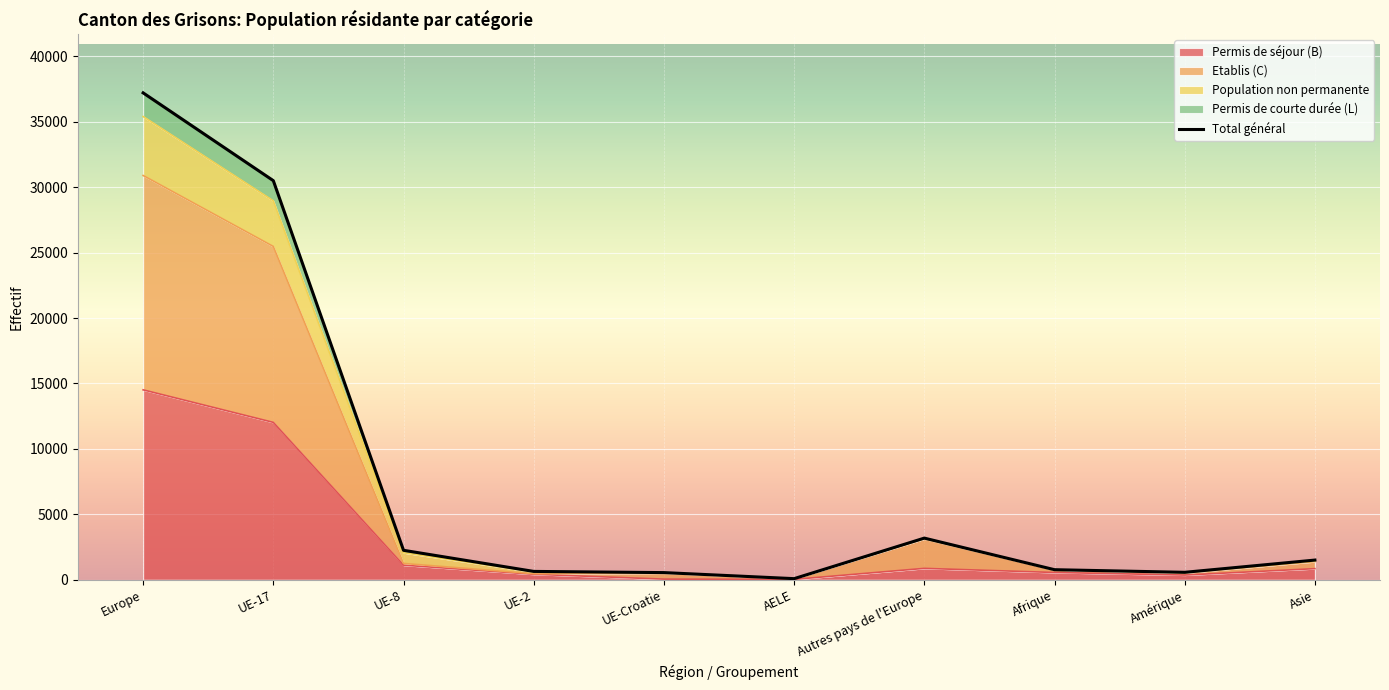

Where does the data first go above 1505?

Europe